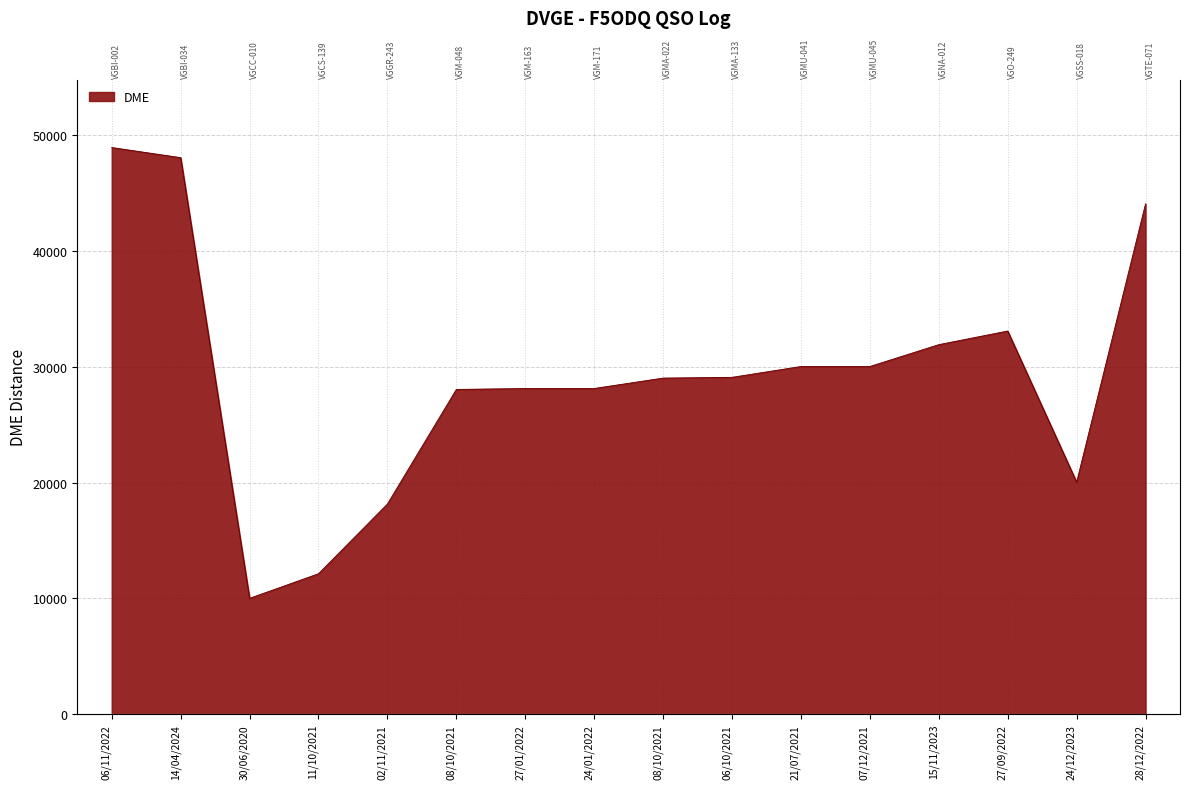

At which category does the data reach its first local peak?

27/09/2022